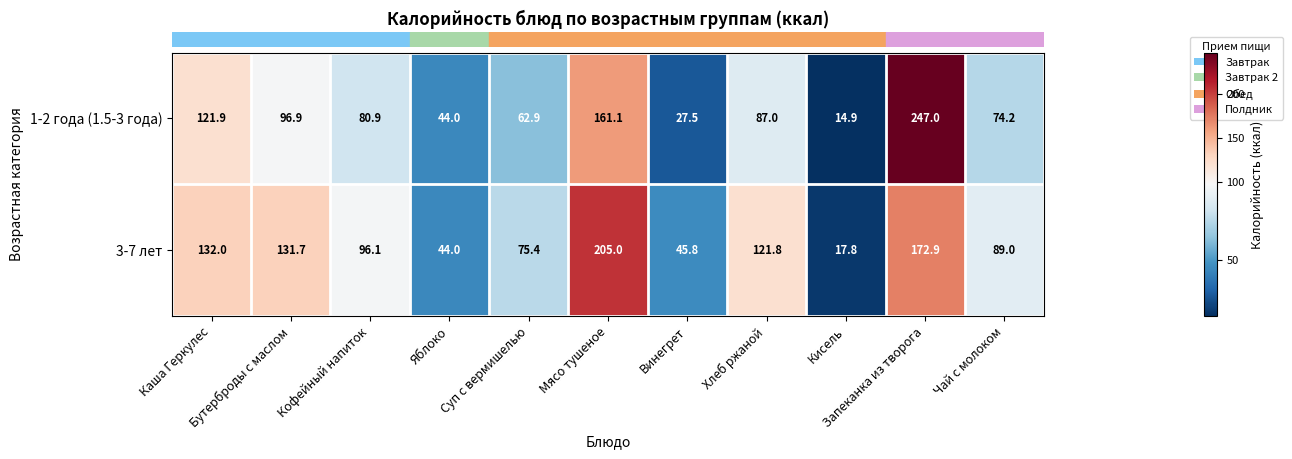

Which category has the highest value across all series?

Запеканка из творога